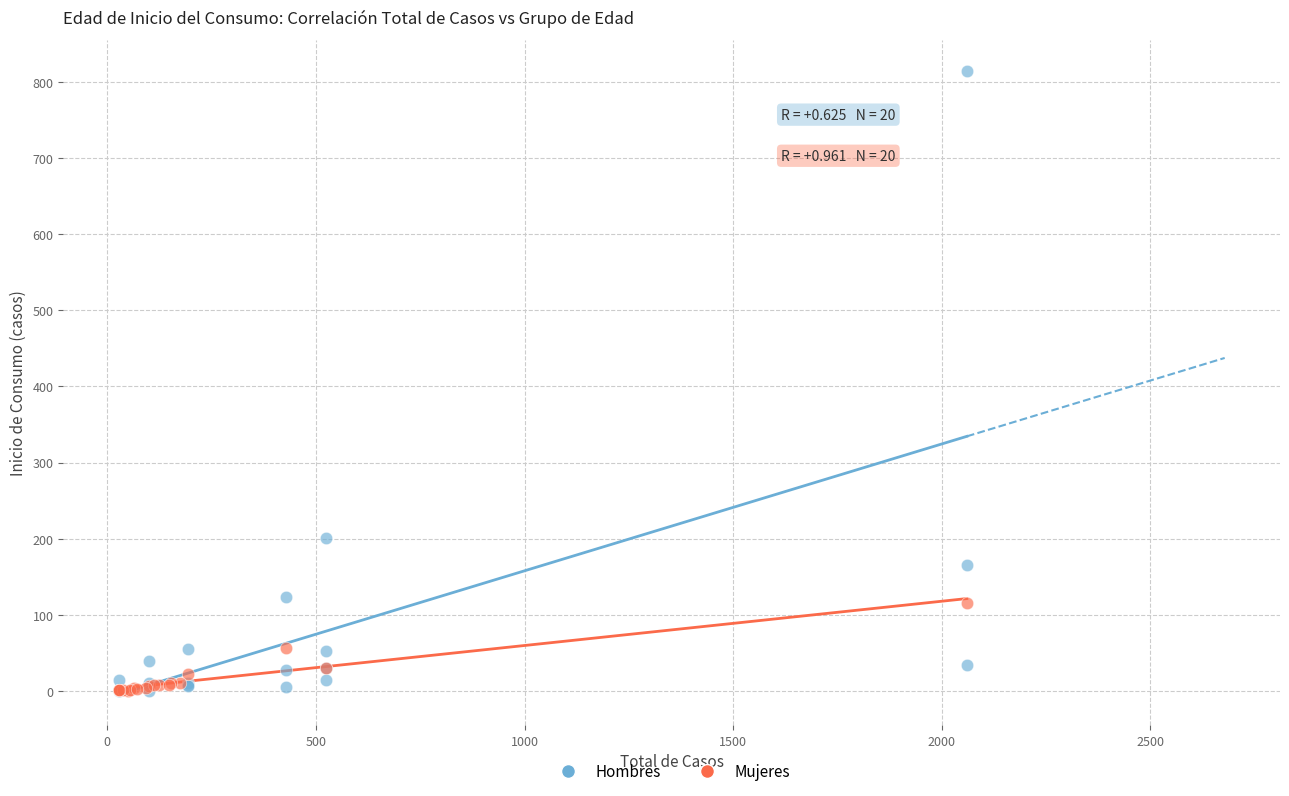

What are all the series names shown in the legend?

Hombres, Mujeres